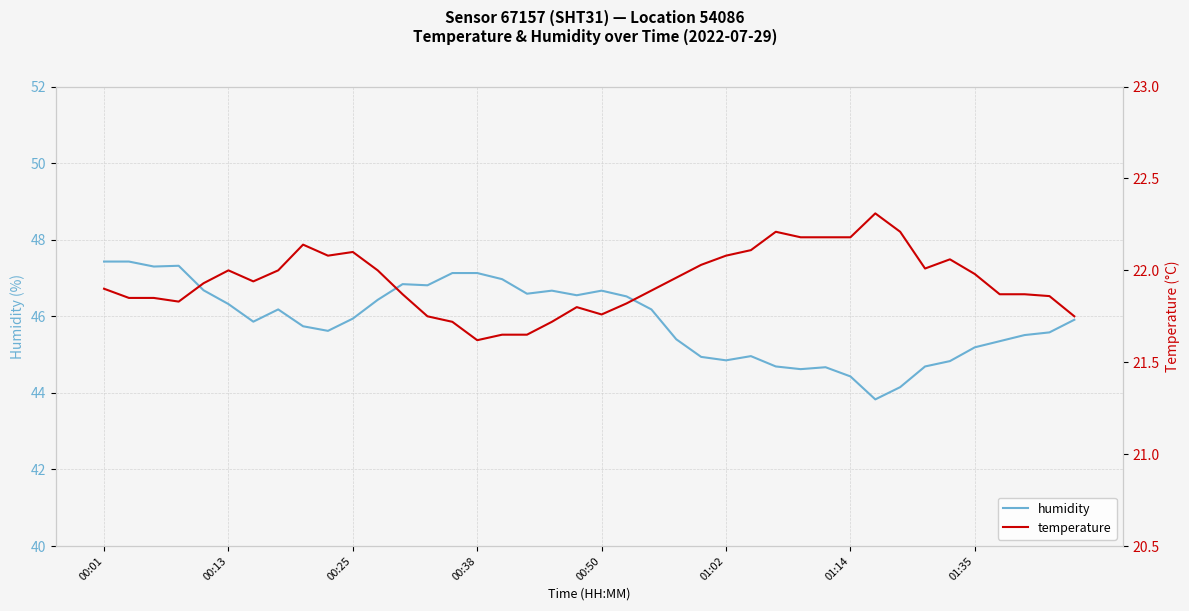

The humidity series shows 47.1 at 00:38. True or false?

True